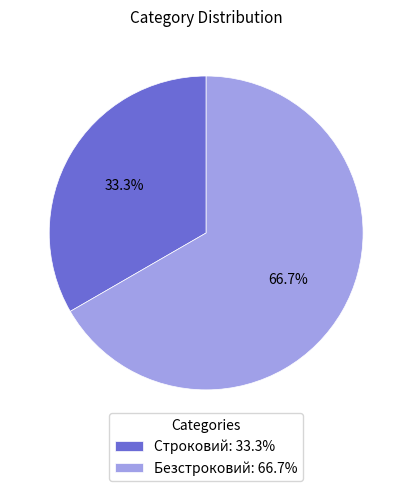

Count the number of slices in the pie.

2